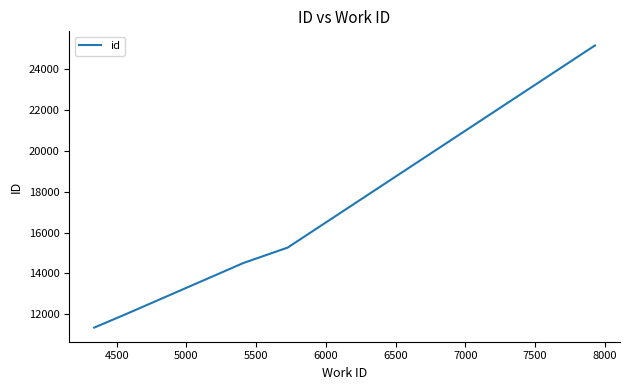

True or false: there are more than 1 points higher than both neighbors.

False